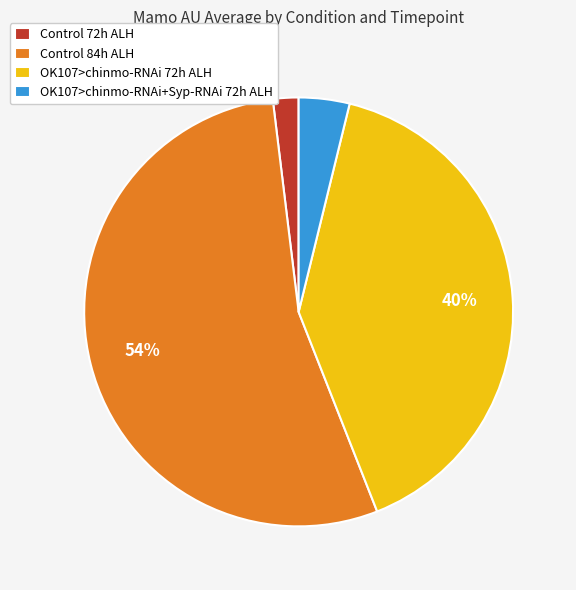

To the nearest percent, what portion does OK107>chinmo-RNAi+Syp-RNAi 72h ALH represent?

4%